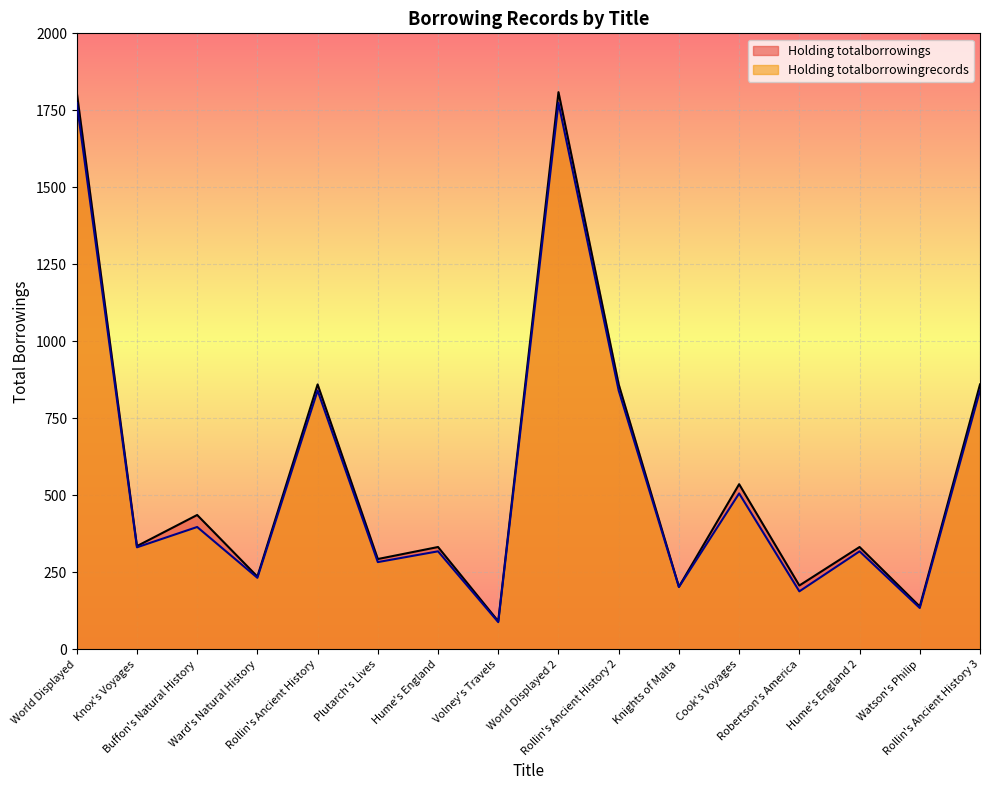

How many interior local valleys does the Holding totalborrowings series have?

7